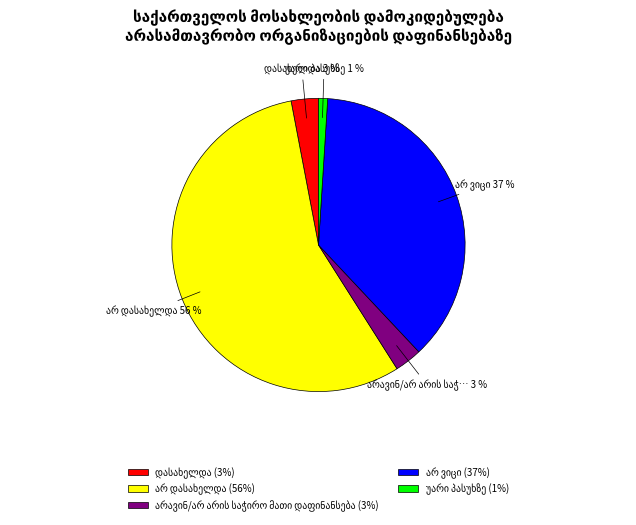

Is there any slice that represents more than half of the pie?

Yes